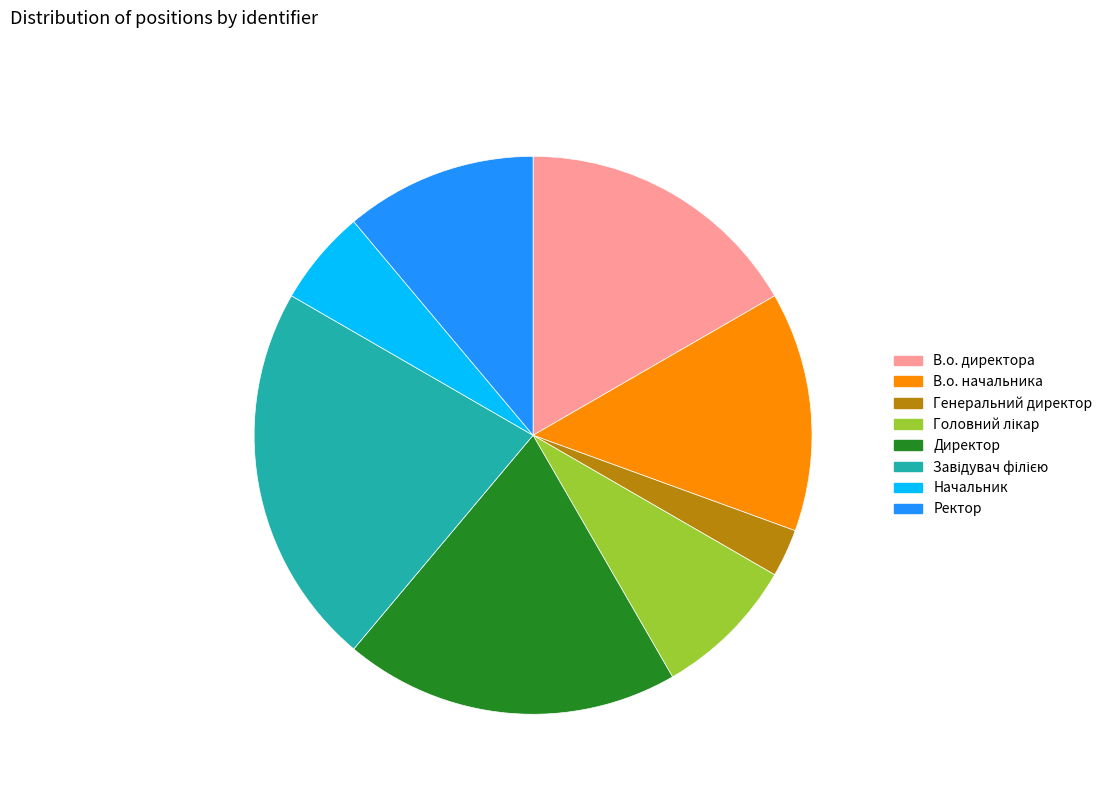

Which slice is the smallest?

Генеральний директор